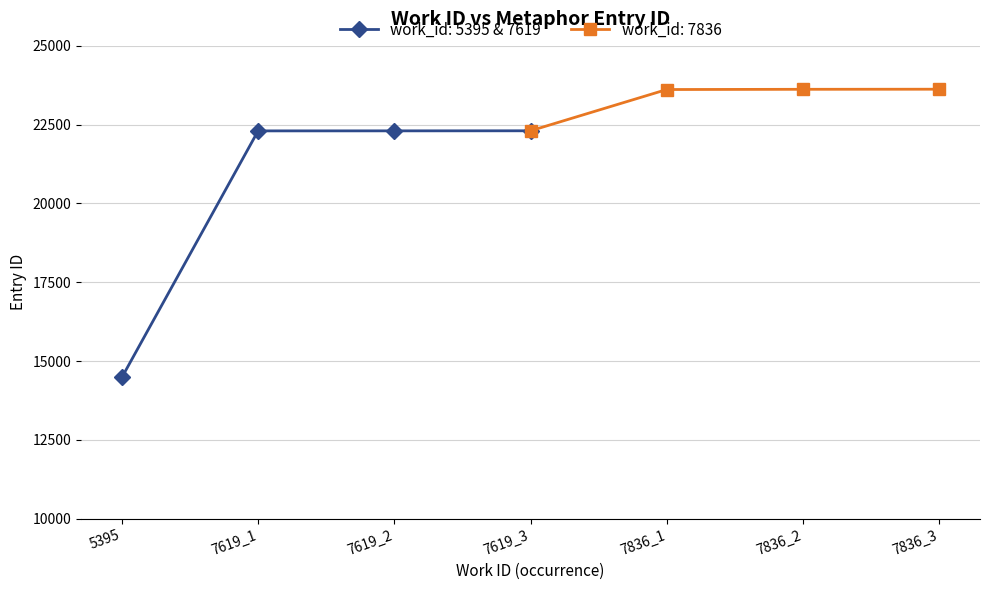

Does the chart have visible grid lines?

Yes